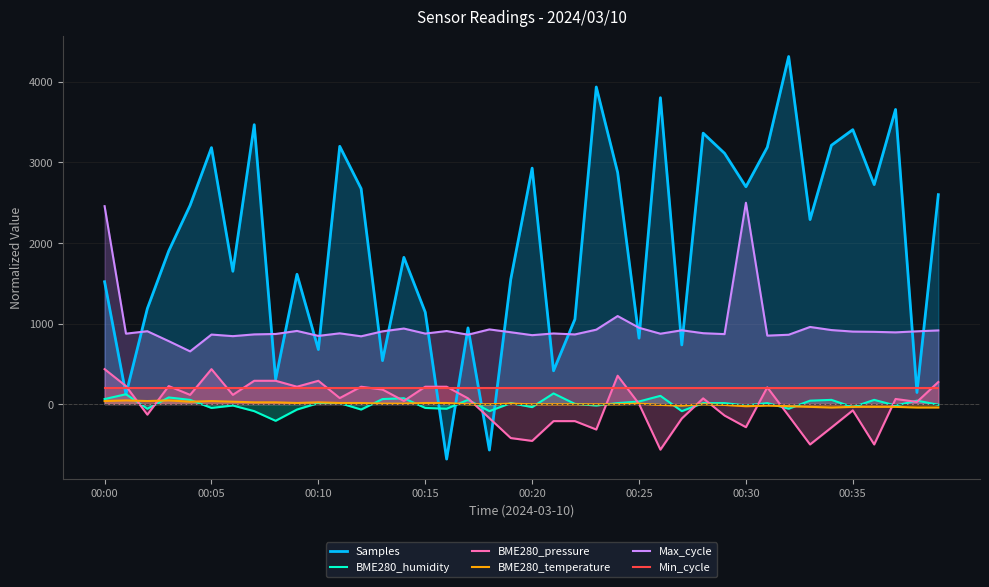

True or false: Min_cycle and BME280_temperature cross at least once.

False